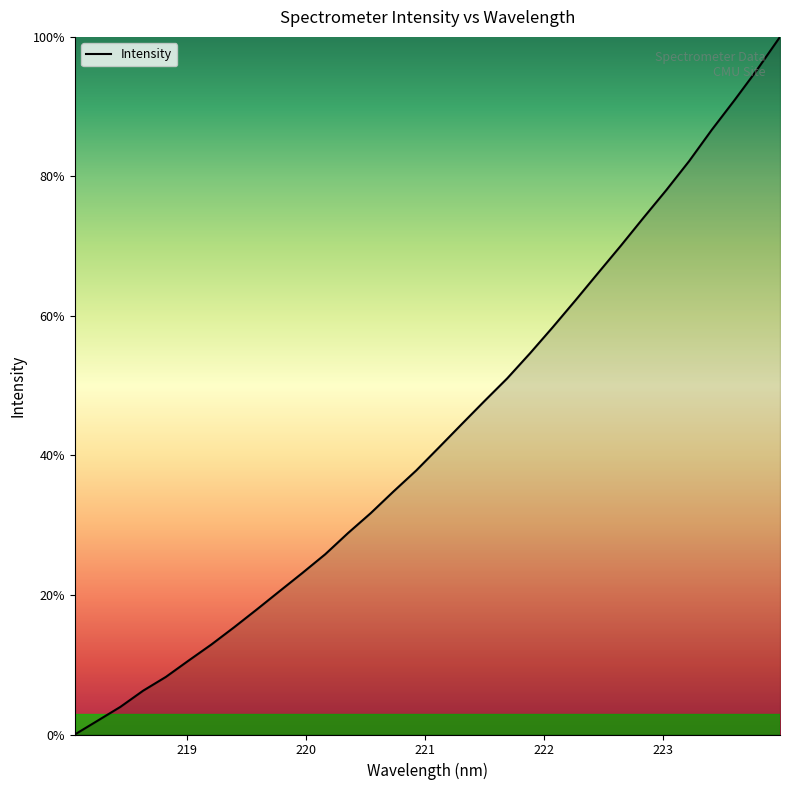

Rank the categories by value from highest to lowest.

223.9802, 223.7895, 223.5987, 223.408, 223.2172, 223.0264, 222.8355, 222.6447, 222.4538, 222.263, 222.0721, 221.8812, 221.6902, 221.4993, 221.3083, 221.1174, 220.9264, 220.7354, 220.5444, 220.3533, 220.1623, 219.9712, 219.7801, 219.589, 219.3979, 219.2067, 219.0156, 218.8244, 218.6332, 218.442, 218.2508, 218.0596